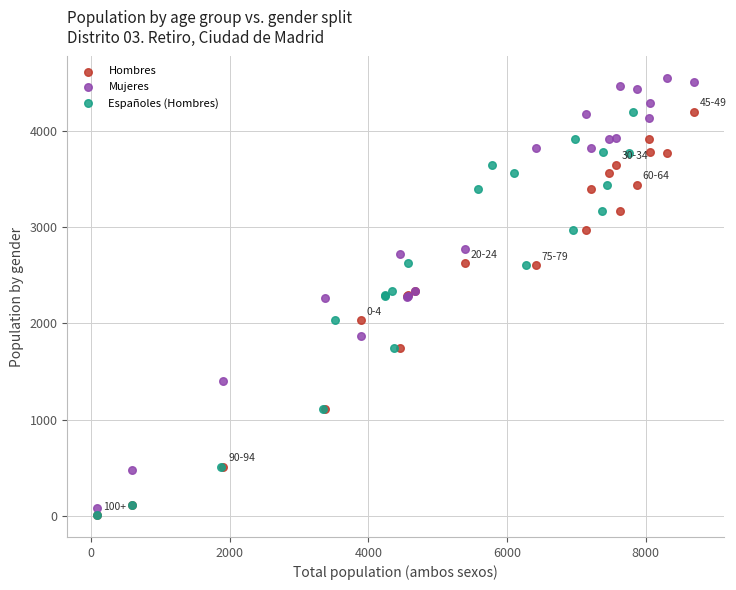

Which series contains the highest Y value?

Mujeres